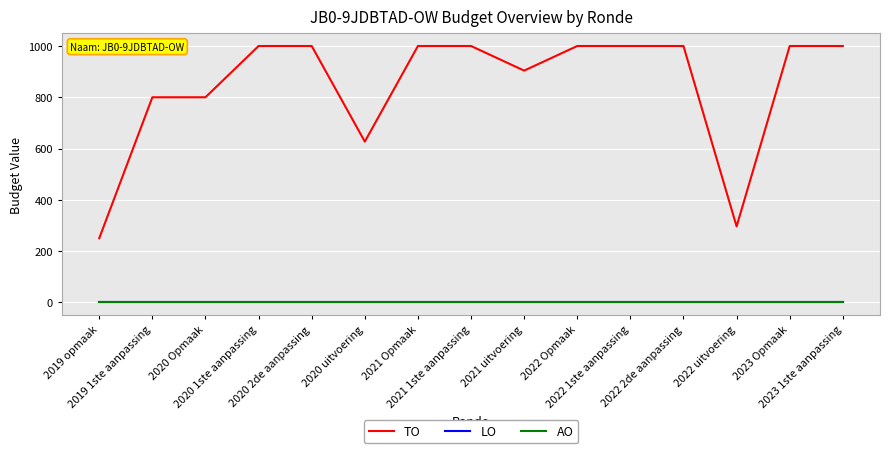

Is the value of AO at 2019 1ste aanpassing greater than the value of TO at 2020 2de aanpassing?

No